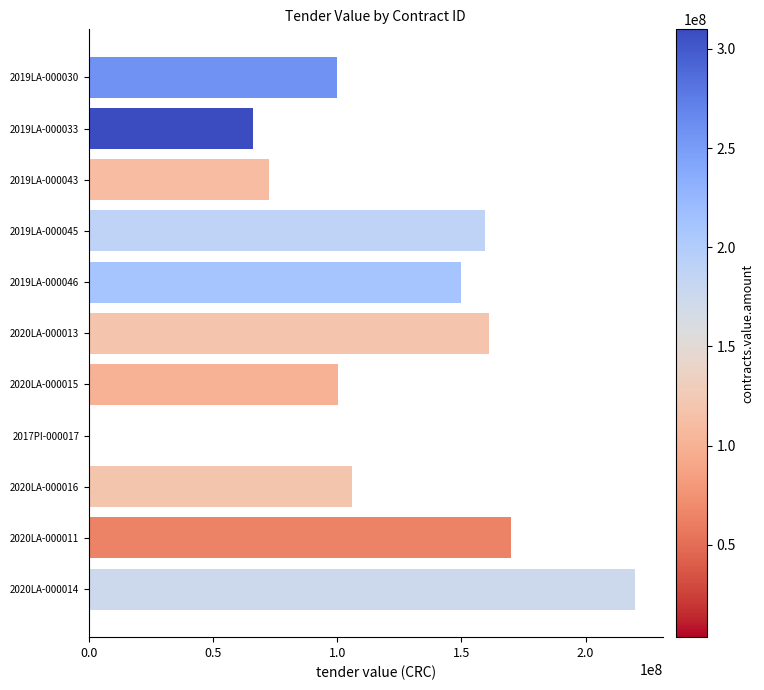

Between 2019LA-000045 and 2020LA-000016, which is larger?

2019LA-000045